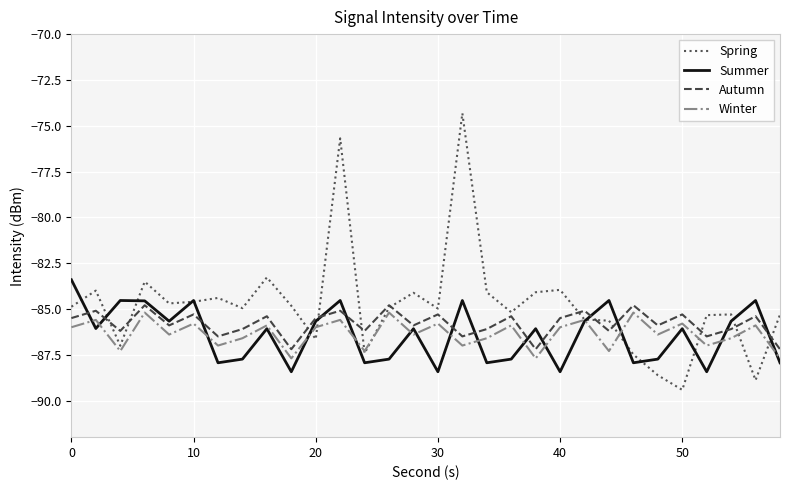

What is the highest value of the Autumn series?

-84.8